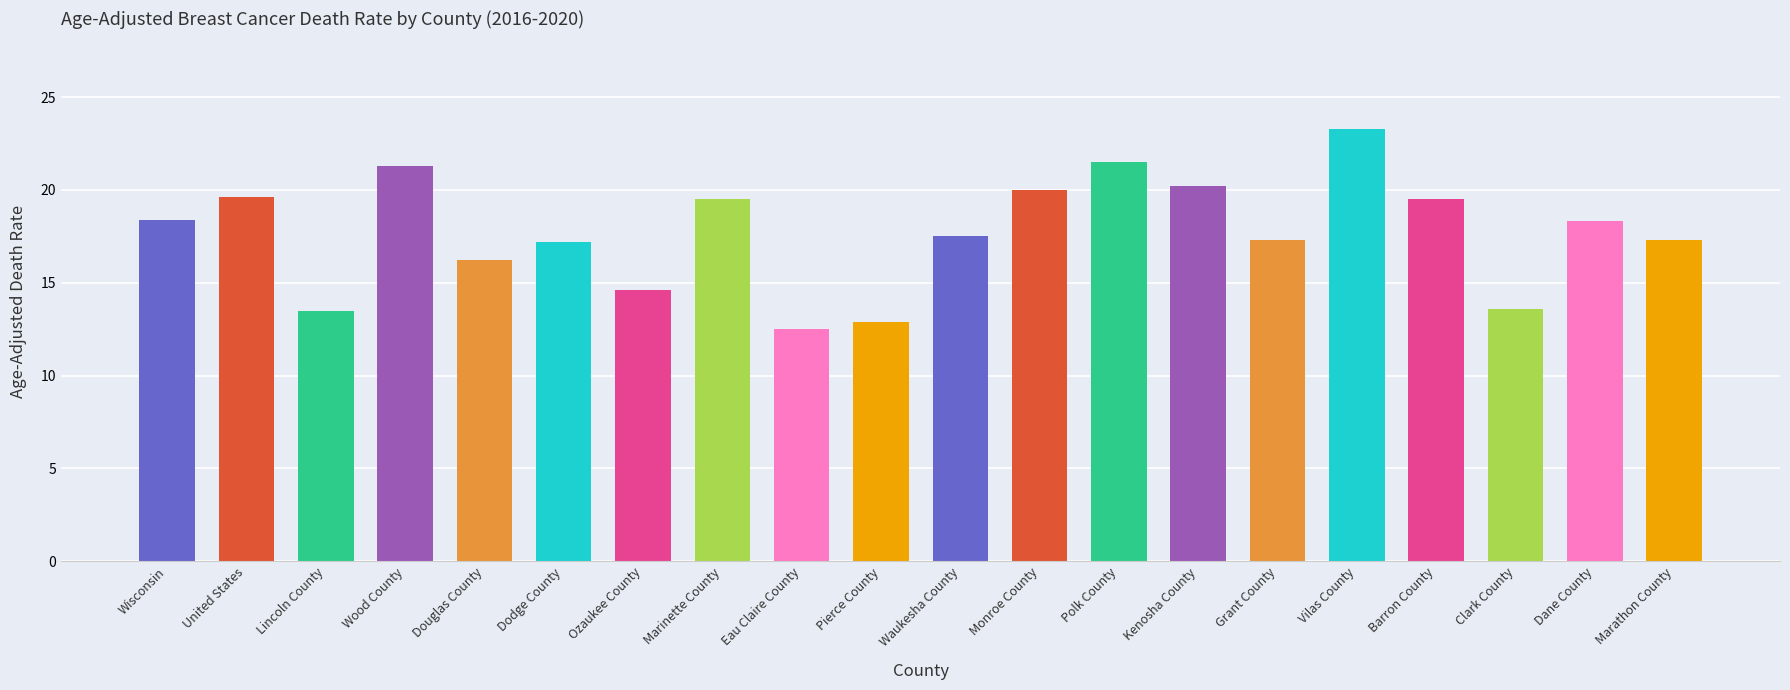

What is the sum of all values?

354.2